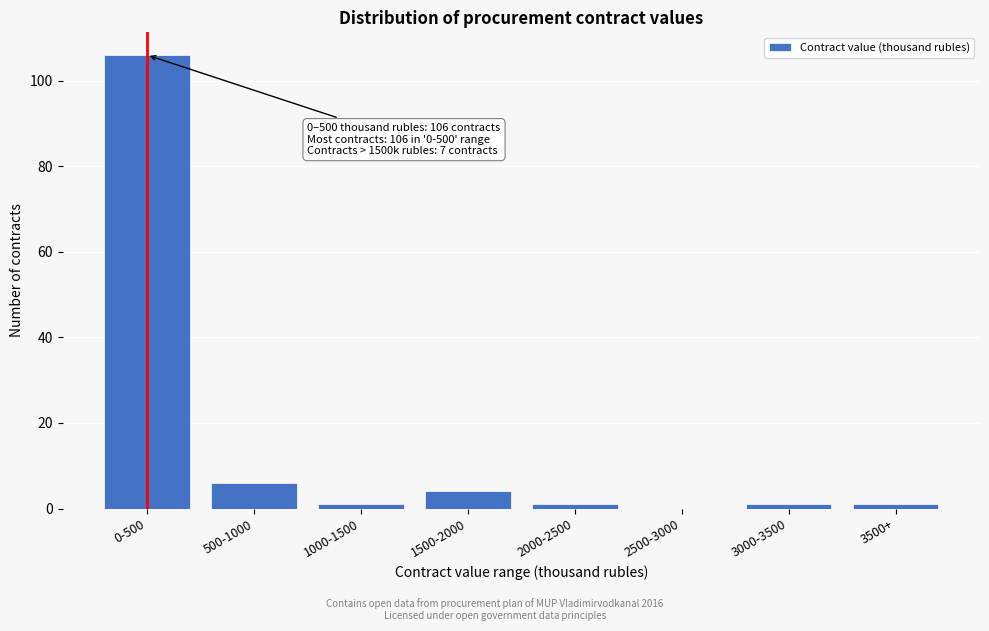

Reading left to right, transcribe all the data shown in this chart.

0-500=106	500-1000=6	1000-1500=1	1500-2000=4	2000-2500=1	2500-3000=0	3000-3500=1	3500+=1